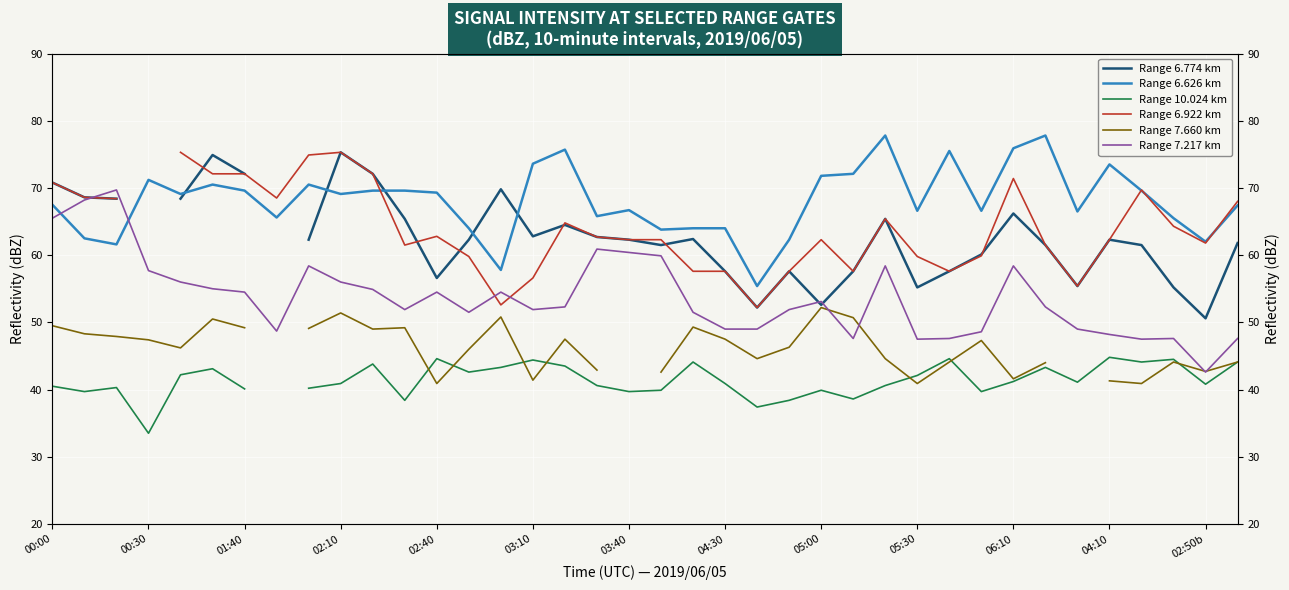

What is the label of the 12th point from the right?

26